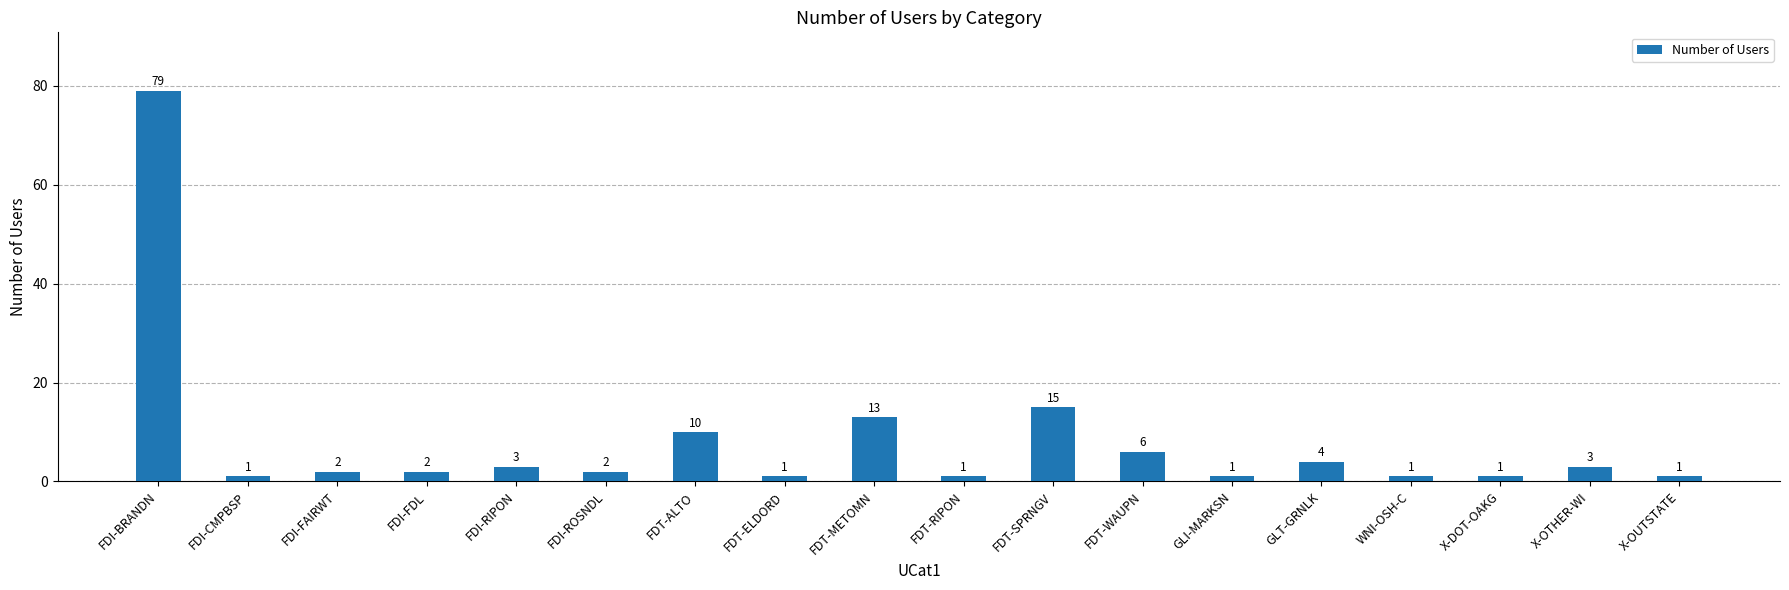

At which category does the chart reach its peak across all series?

FDI-BRANDN